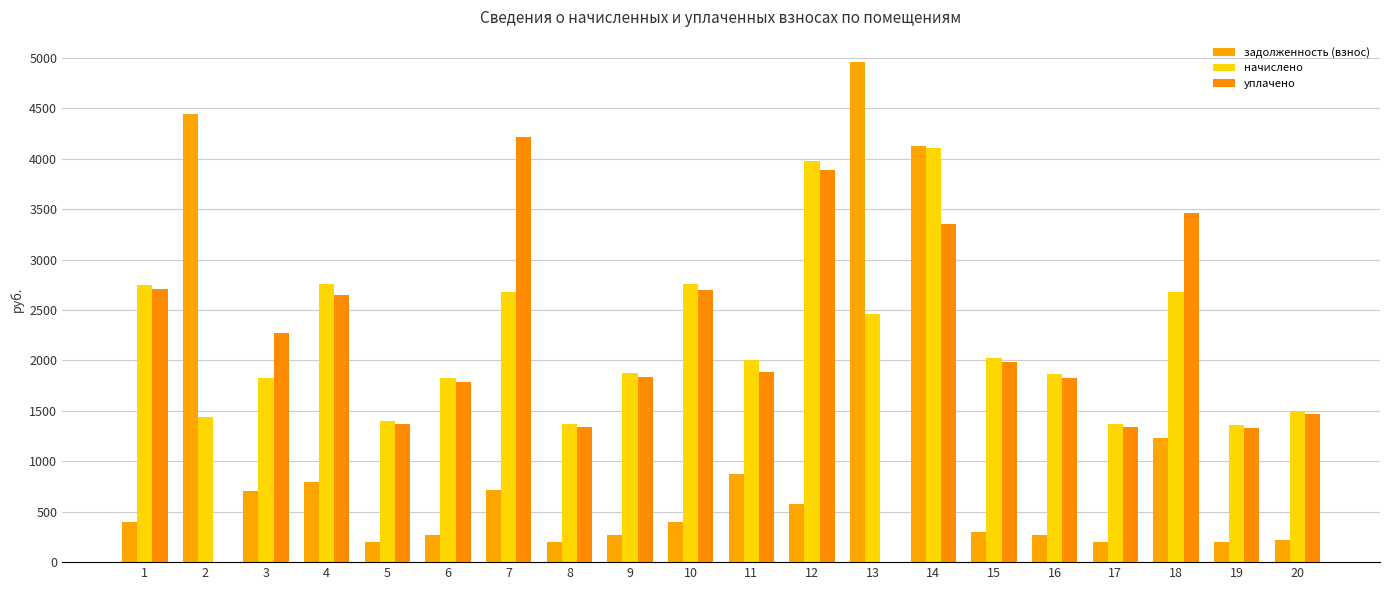

What are all the series names shown in the legend?

задолженность (взнос), начислено, уплачено